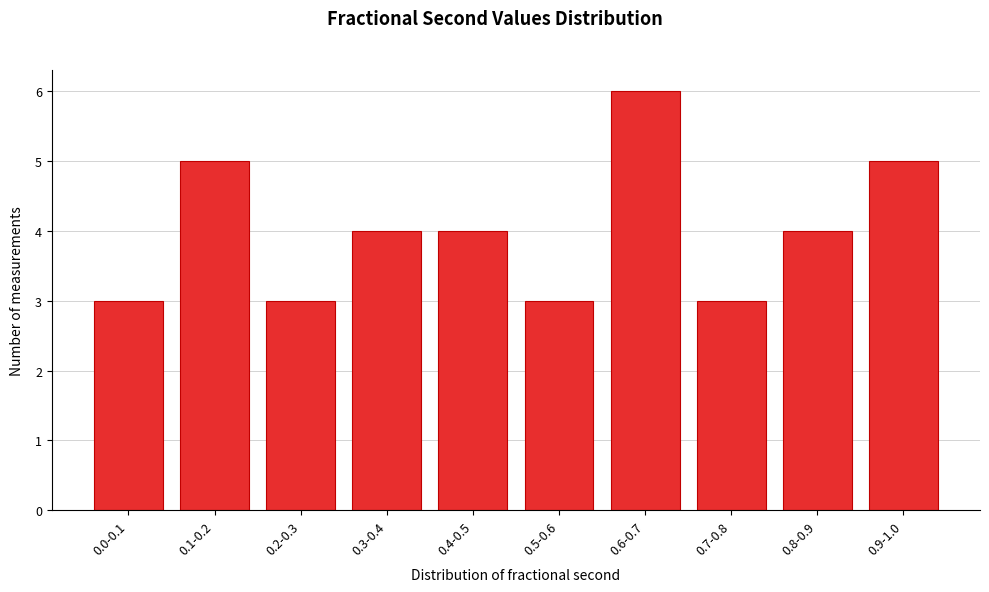

Reading left to right, list all the values displayed in this chart.

0.0-0.1=3	0.1-0.2=5	0.2-0.3=3	0.3-0.4=4	0.4-0.5=4	0.5-0.6=3	0.6-0.7=6	0.7-0.8=3	0.8-0.9=4	0.9-1.0=5